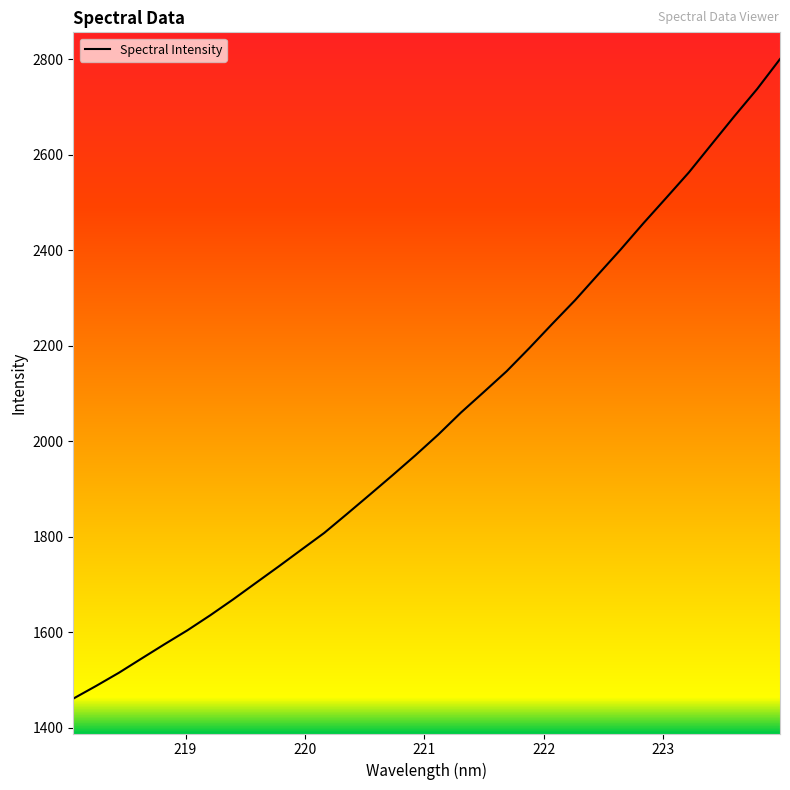

How many lines are shown in the chart?

1